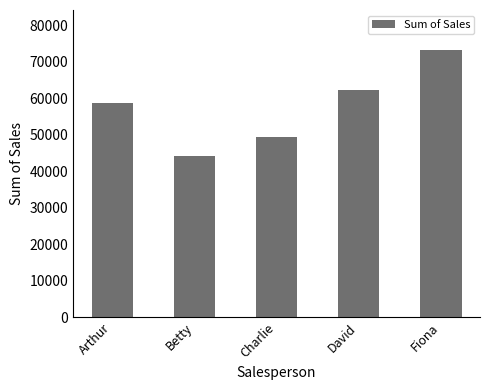

Reading left to right, what are all the values shown in this chart?

Arthur=58604	Betty=44215	Charlie=49490	David=62268	Fiona=73173